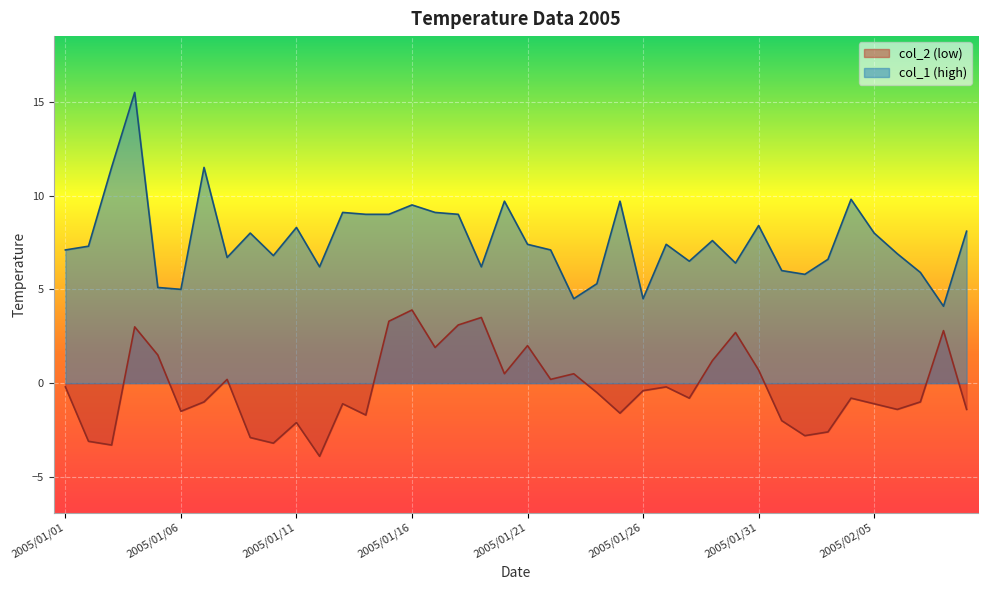

In col_2, how many points are lower than both neighbors (excluding endpoints)?

12